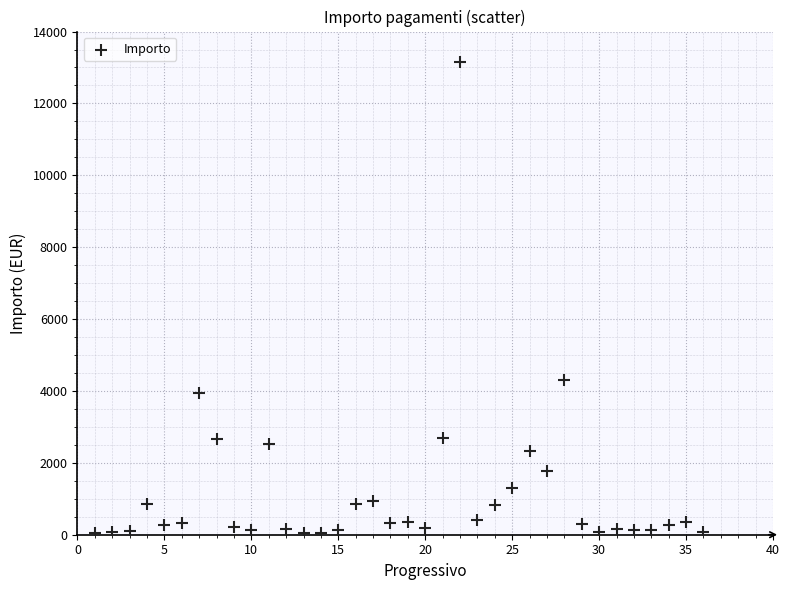

What Y value in the scatter plot is closest to 6600?

4297.1